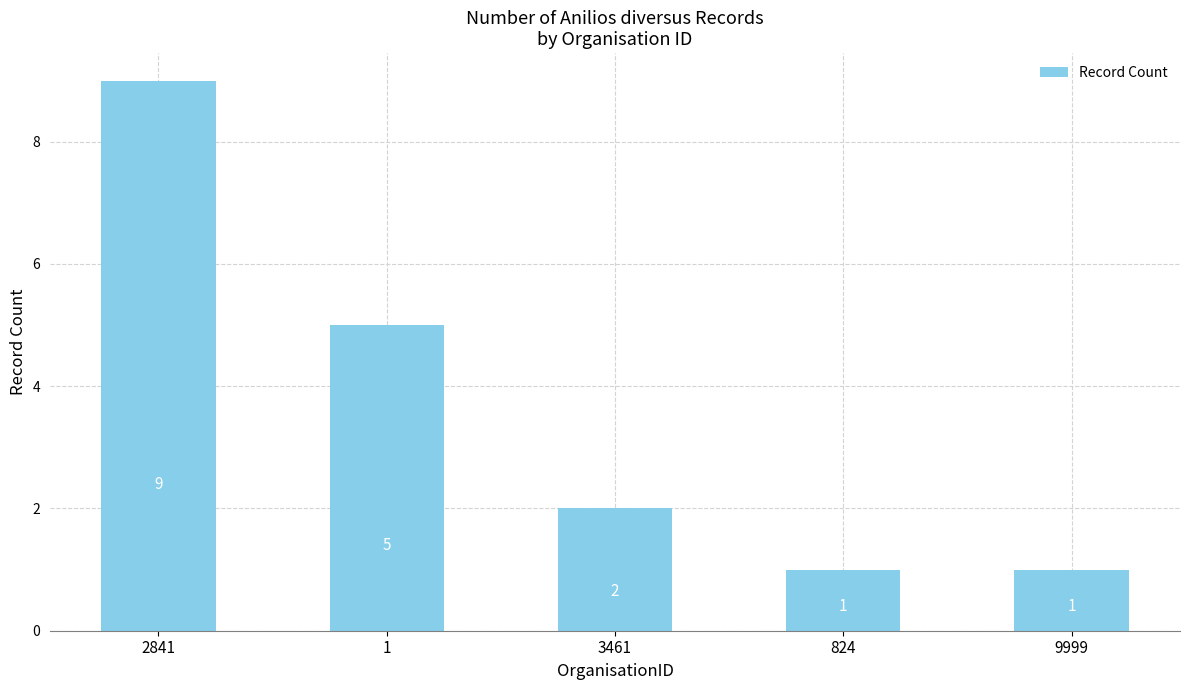

What is the difference between the maximum and minimum values?

8